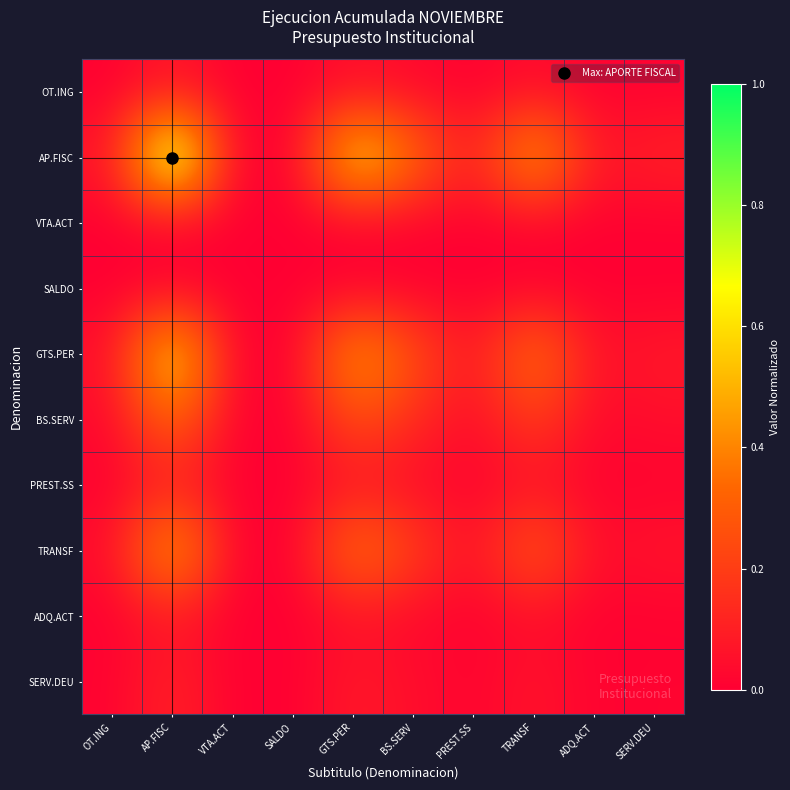

Which series changed the most between SALDO and PREST.SS?

AP.FISC